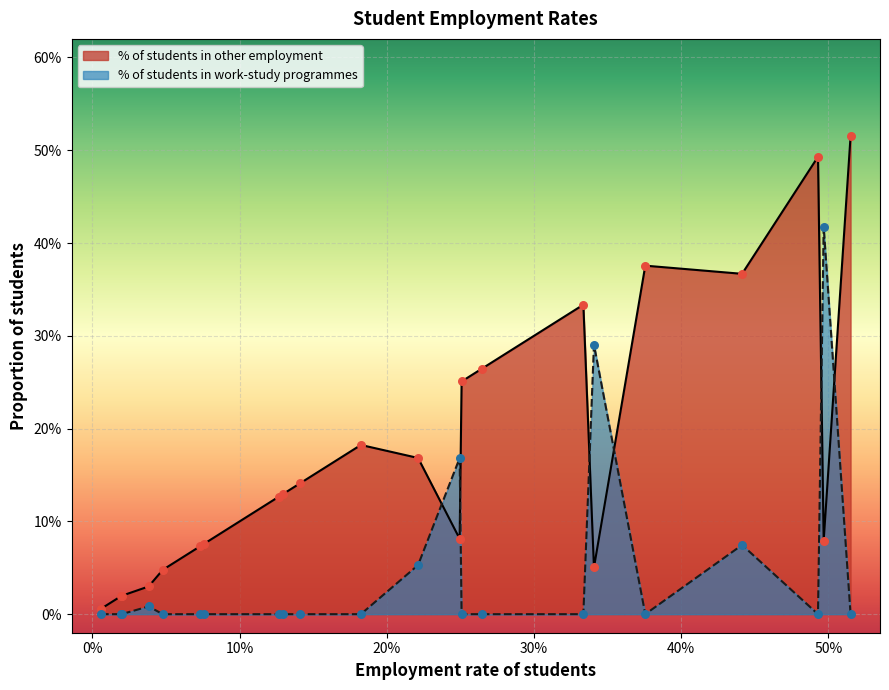

Which series has the widest spread of Y values?

% of students in other employment